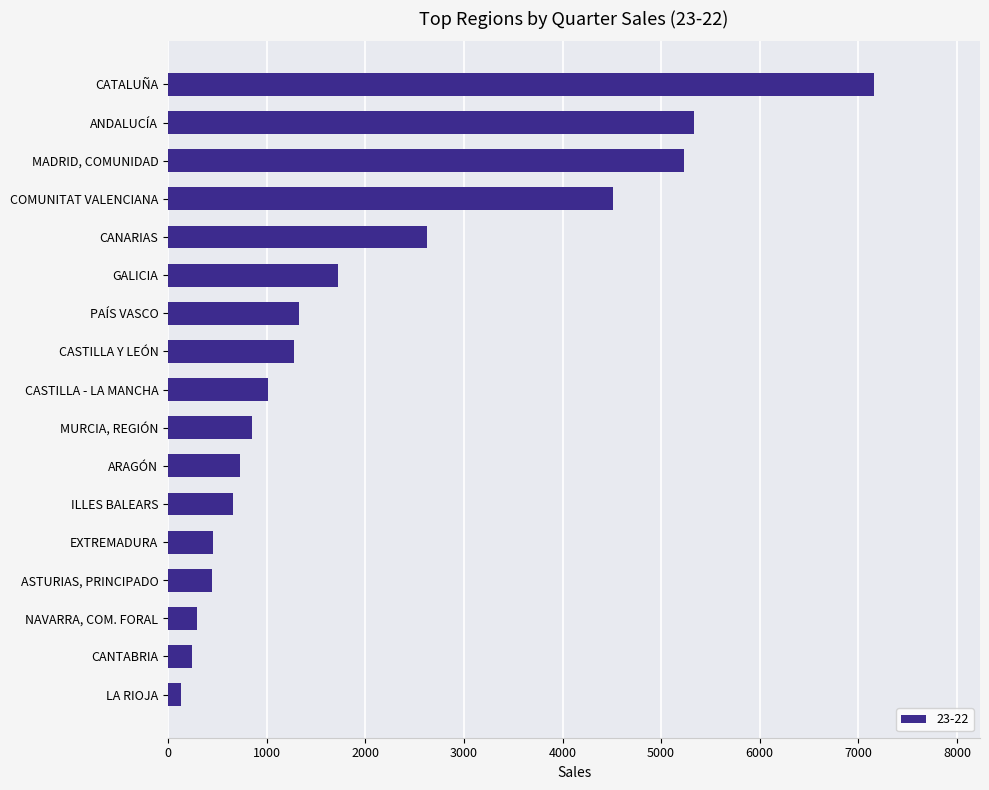

Rank the categories by value from lowest to highest.

LA RIOJA, CANTABRIA, NAVARRA, COM. FORAL, ASTURIAS, PRINCIPADO, EXTREMADURA, ILLES BALEARS, ARAGÓN, MURCIA, REGIÓN, CASTILLA - LA MANCHA, CASTILLA Y LEÓN, PAÍS VASCO, GALICIA, CANARIAS, COMUNITAT VALENCIANA, MADRID, COMUNIDAD, ANDALUCÍA, CATALUÑA